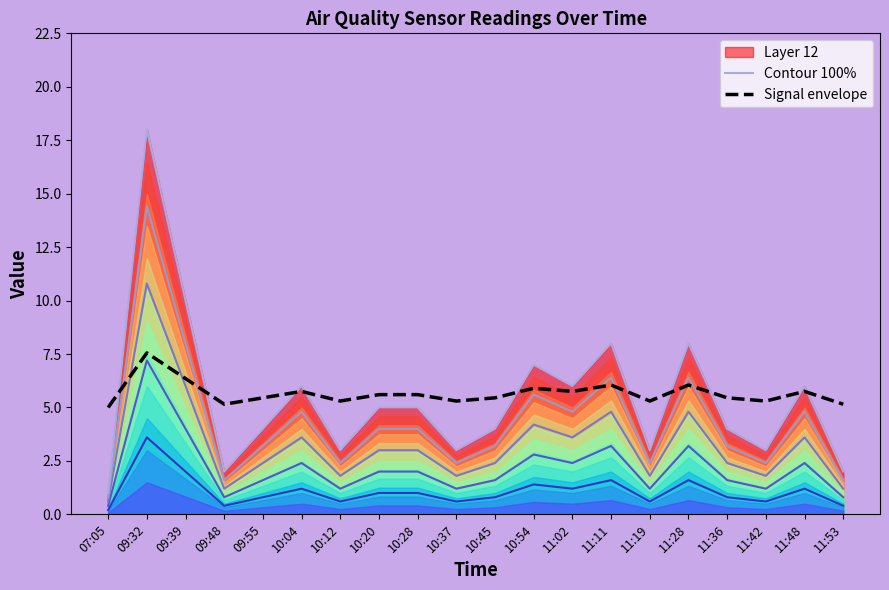

Rank the series at 09:39 from lowest to highest value.

Signal envelope, Contour 100%